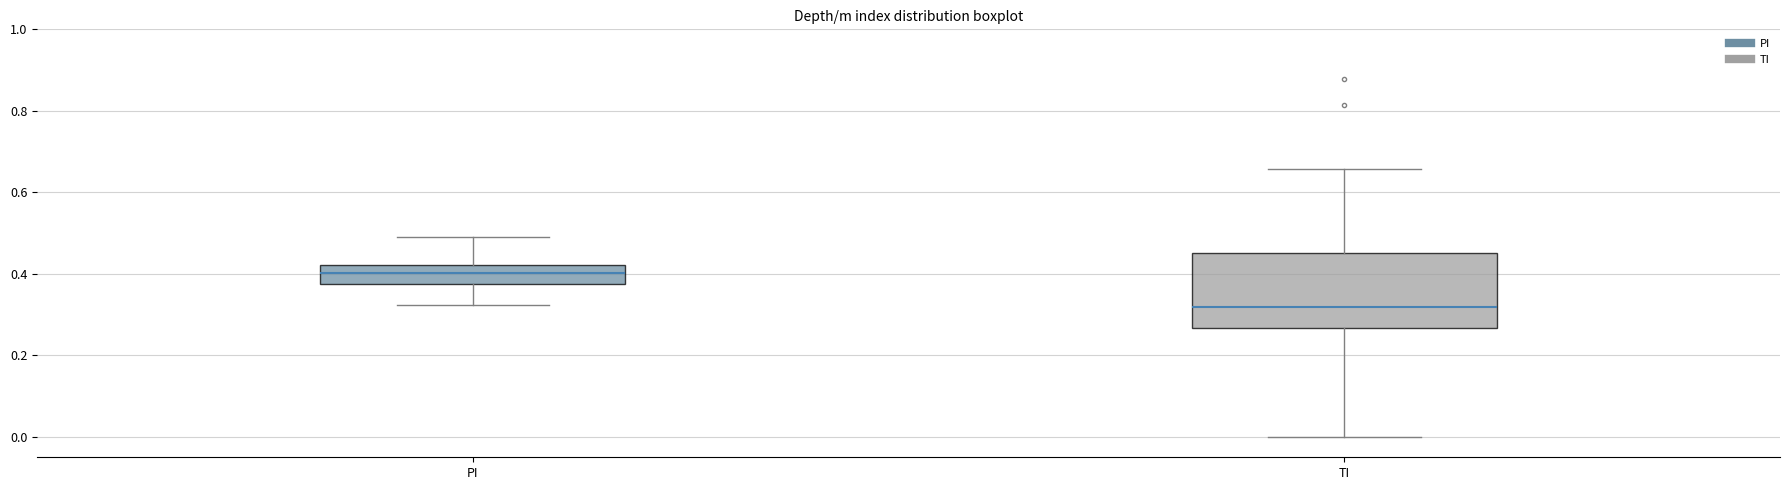

Which box's median line is the highest?

PI